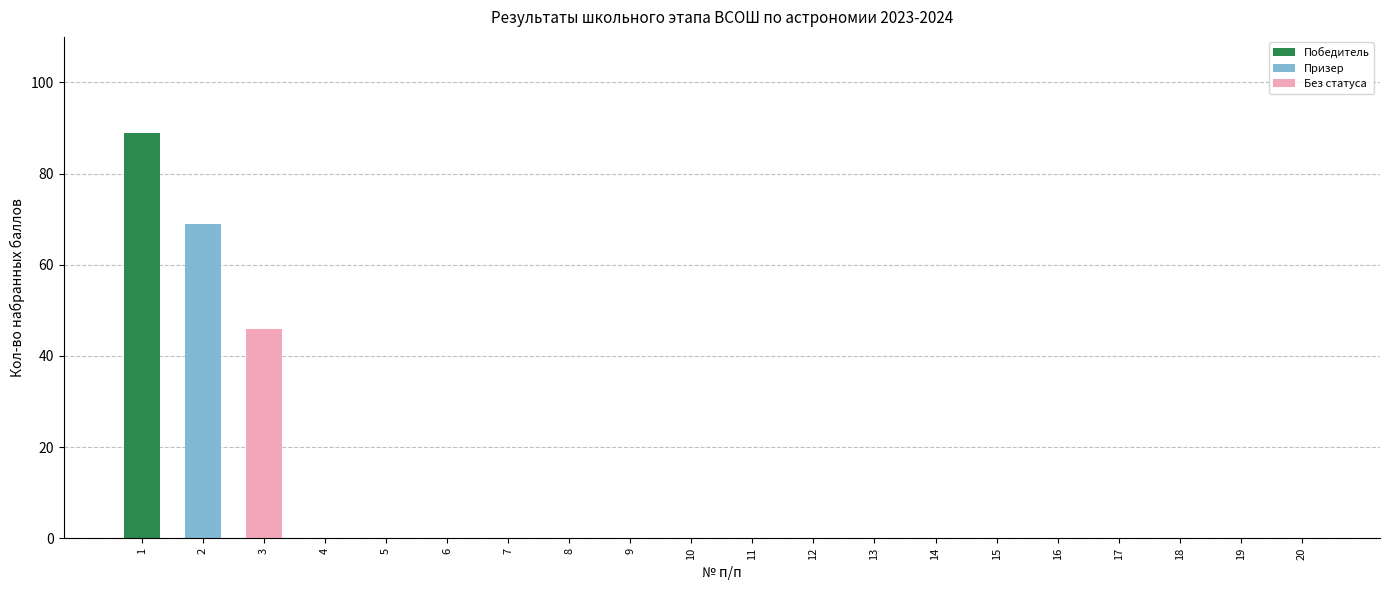

How many data points does each series have?

20